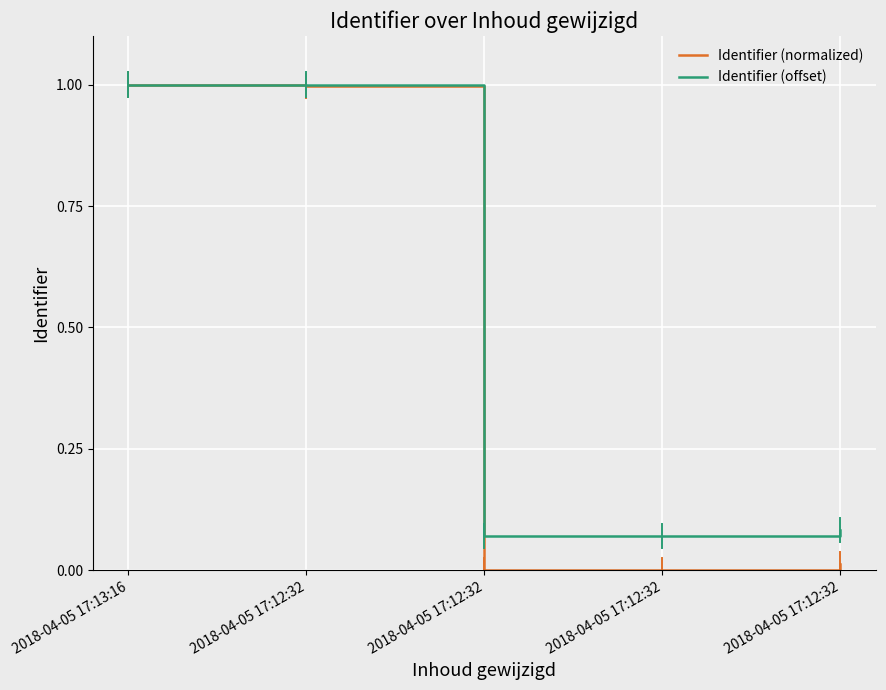

What are all the series names shown in the legend?

Identifier (normalized), Identifier (offset)